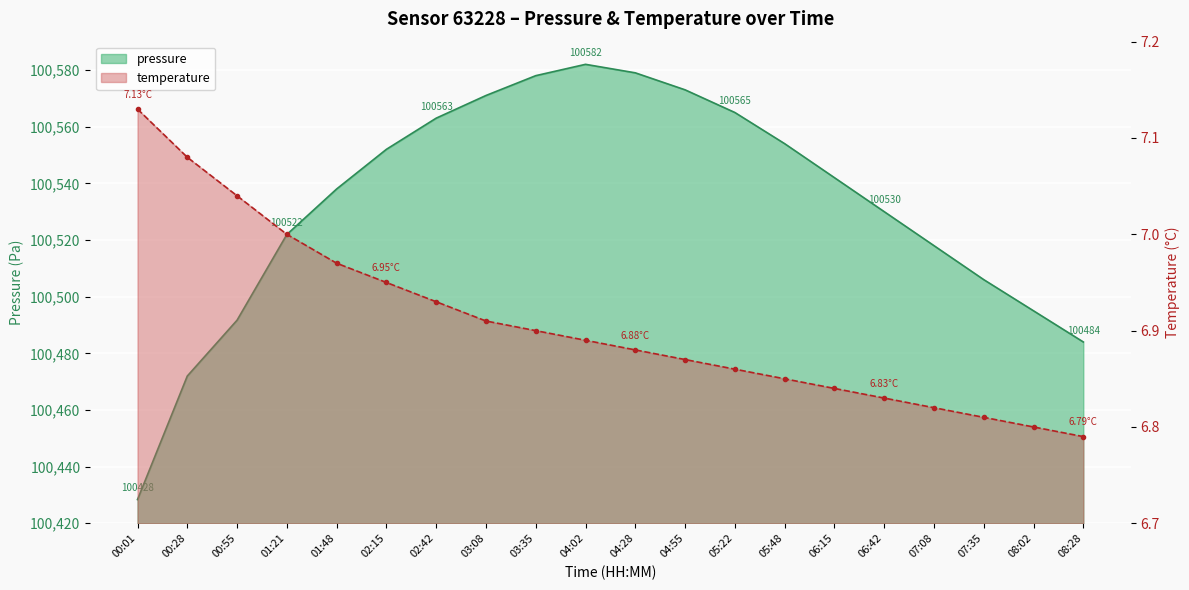

Rank the series at 00:01 from highest to lowest value.

pressure, temperature